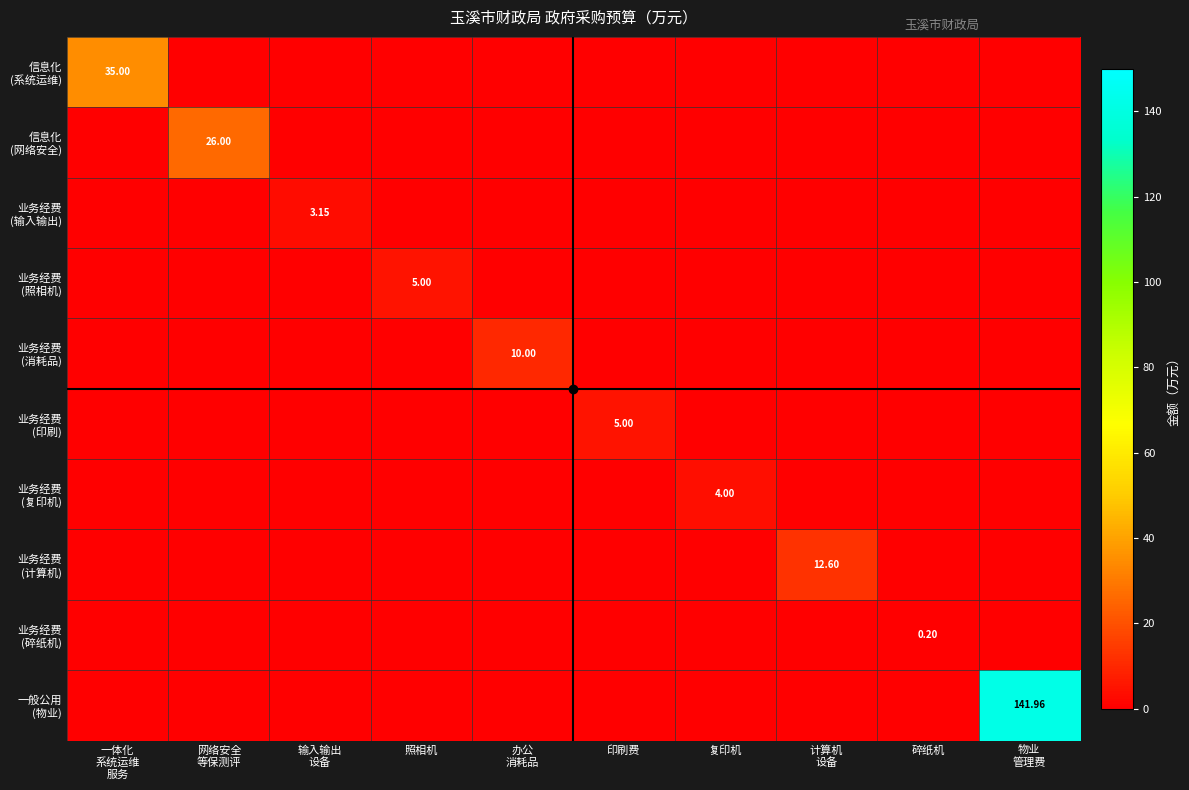

What is the maximum value shown in the chart?

142.0